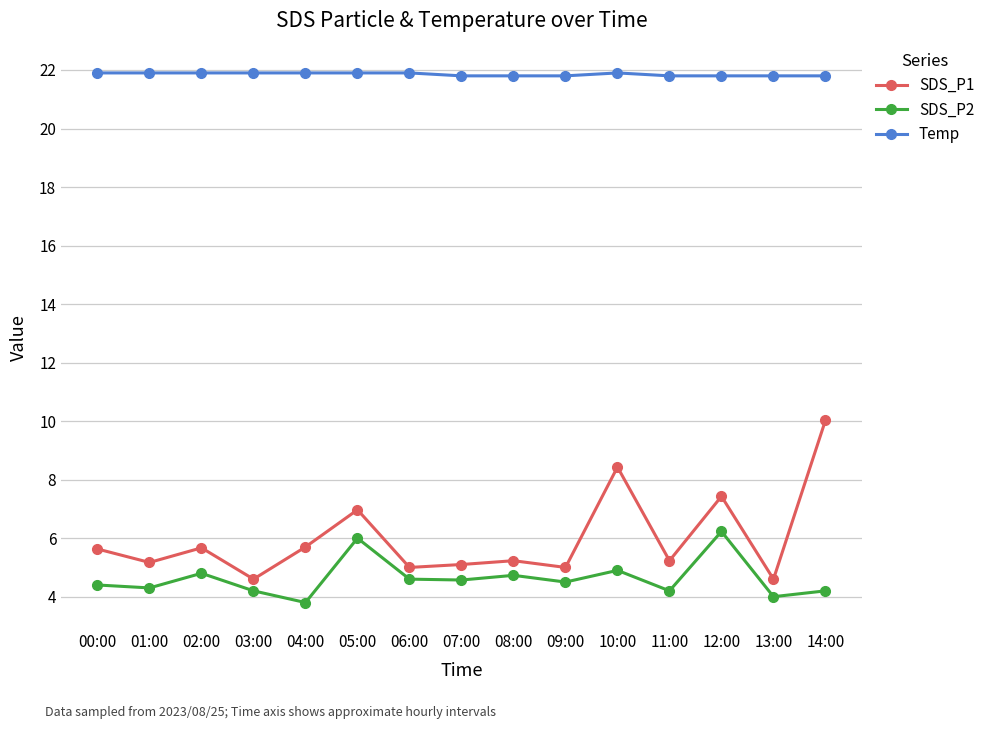

Which category has the highest value in the SDS_P2 series?

12:00